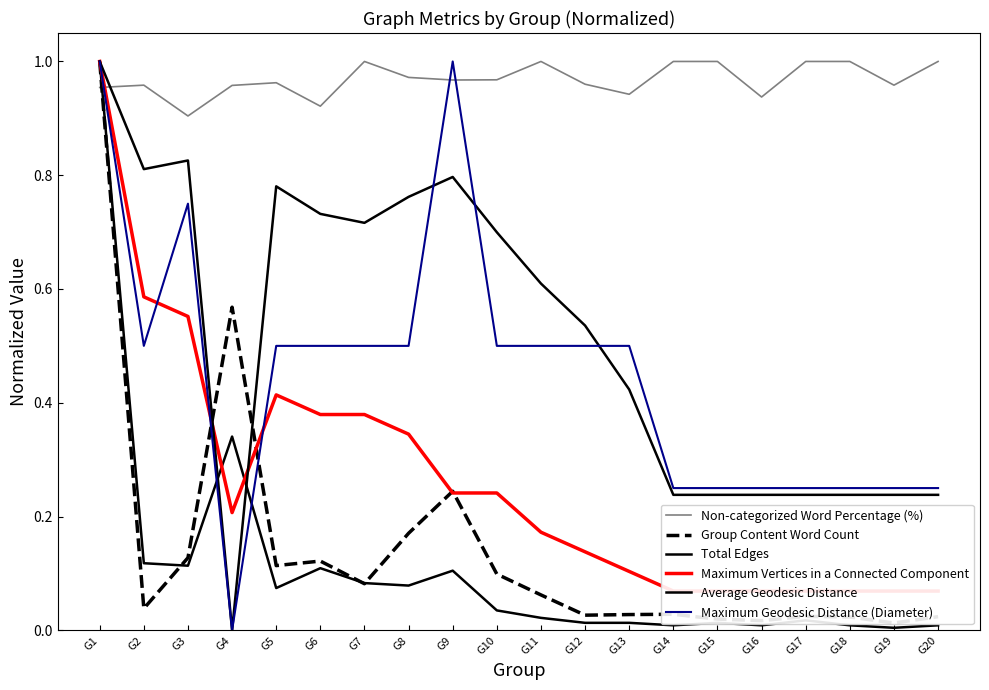

What is the sum of the Maximum Vertices in a Connected Component values at G16 and G19?

0.1